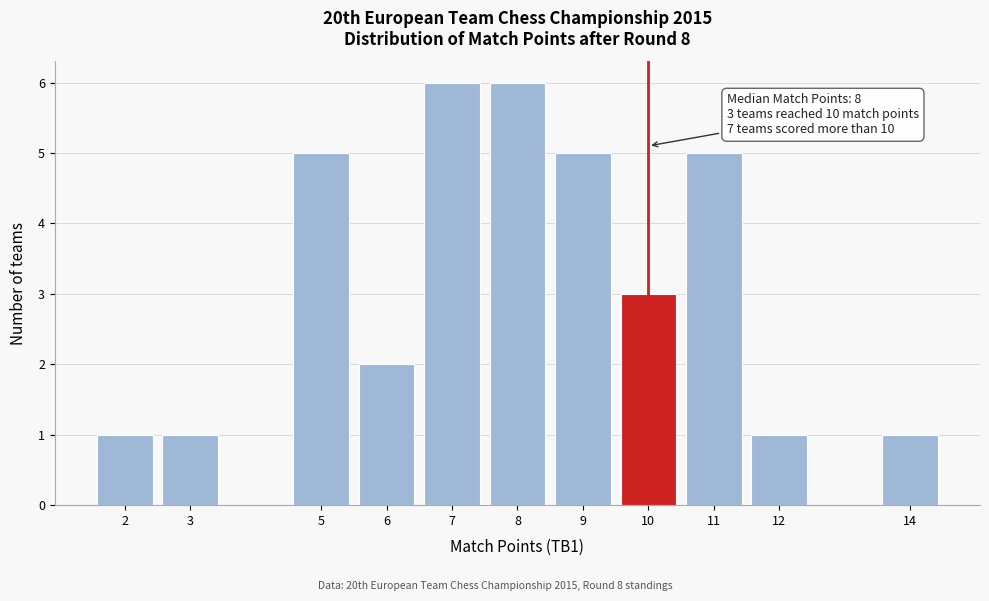

Reading left to right, what are all the values shown in this chart?

2=1	3=1	5=5	6=2	7=6	8=6	9=5	10=3	11=5	12=1	14=1